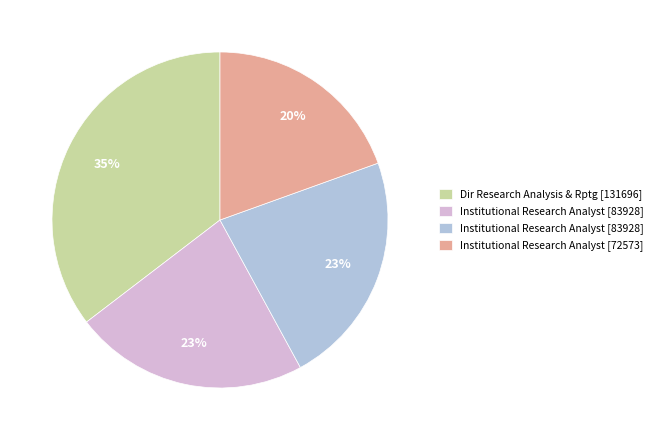

Does any single category account for the majority?

No